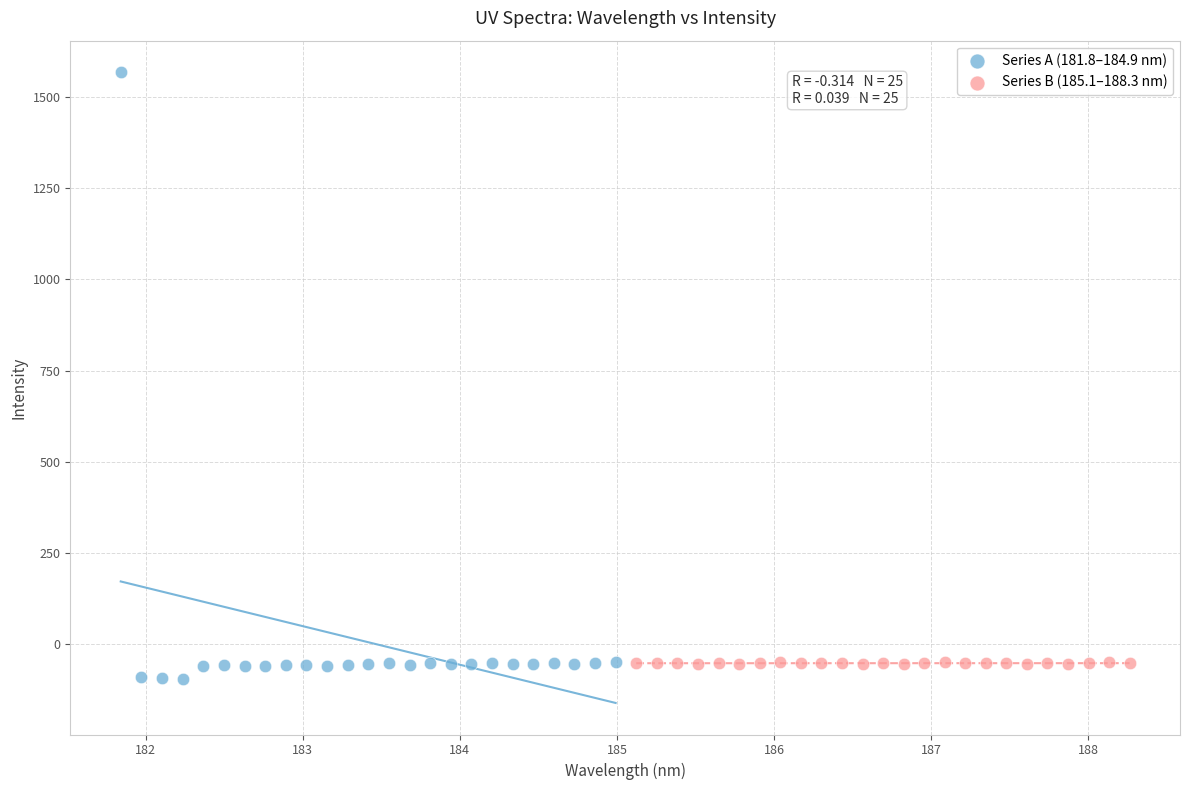

Which series has the largest Y range (max minus min)?

Series A (181.8–184.9 nm)